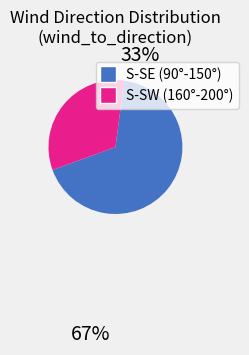

How many segments does this pie chart have?

2